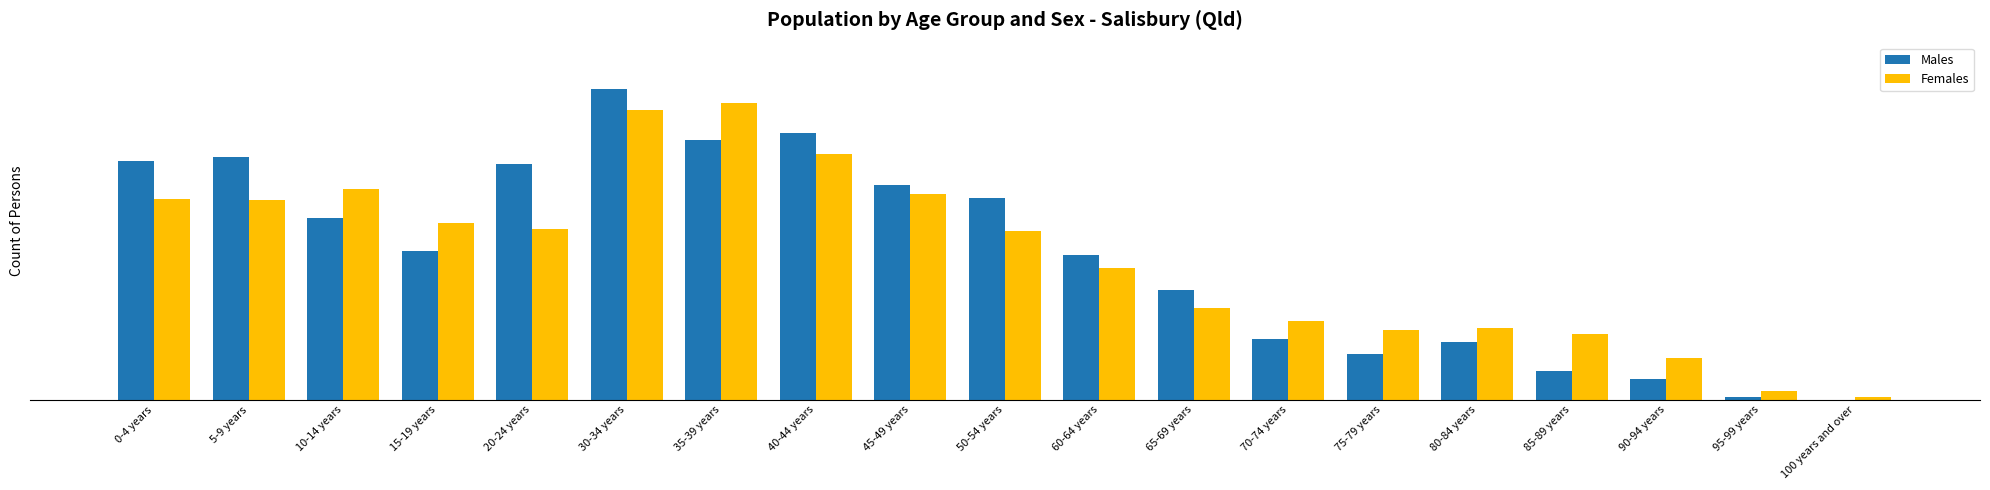

Does the chart contain stacked bars?

No